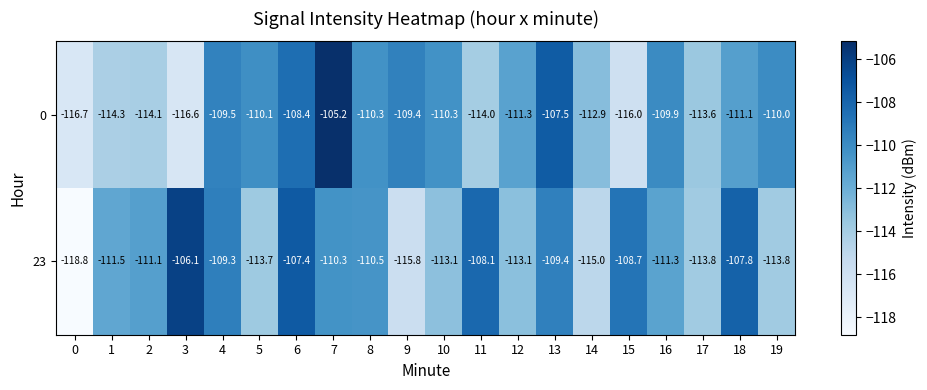

The 0 series shows -69.2 at 2. True or false?

False